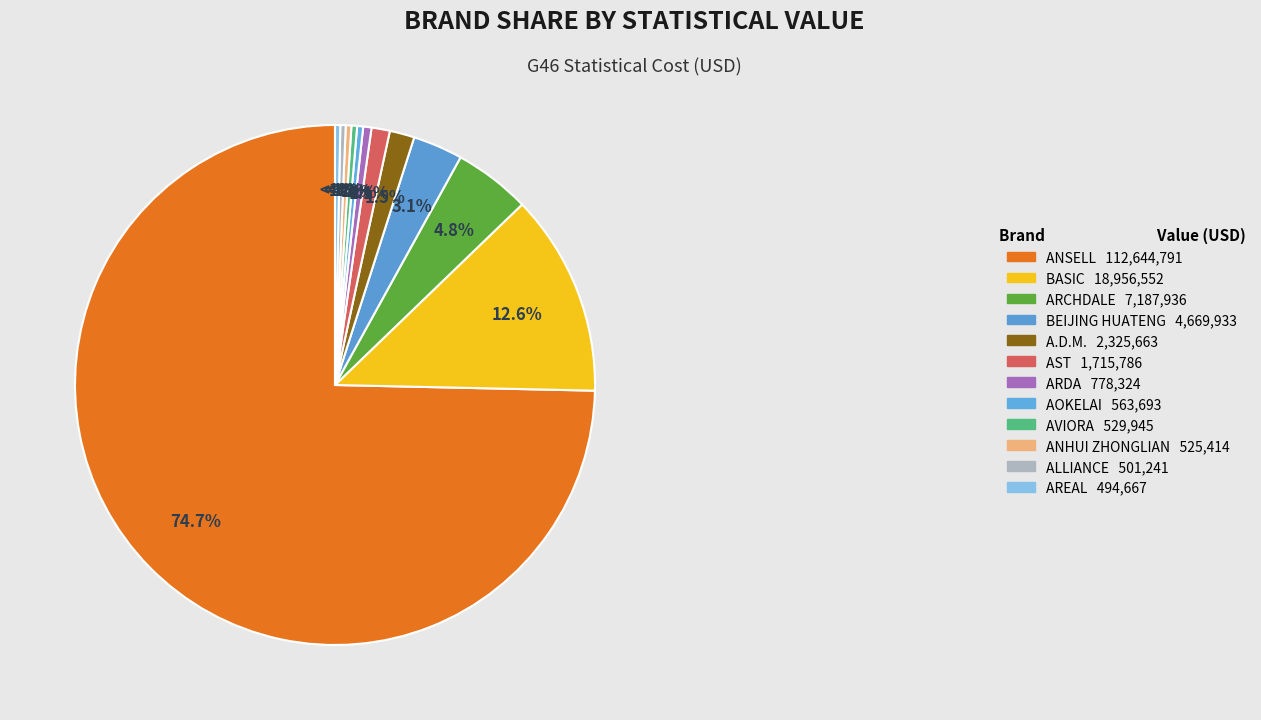

To the nearest percent, what percentage of the pie is BEIJING HUATENG?

3%